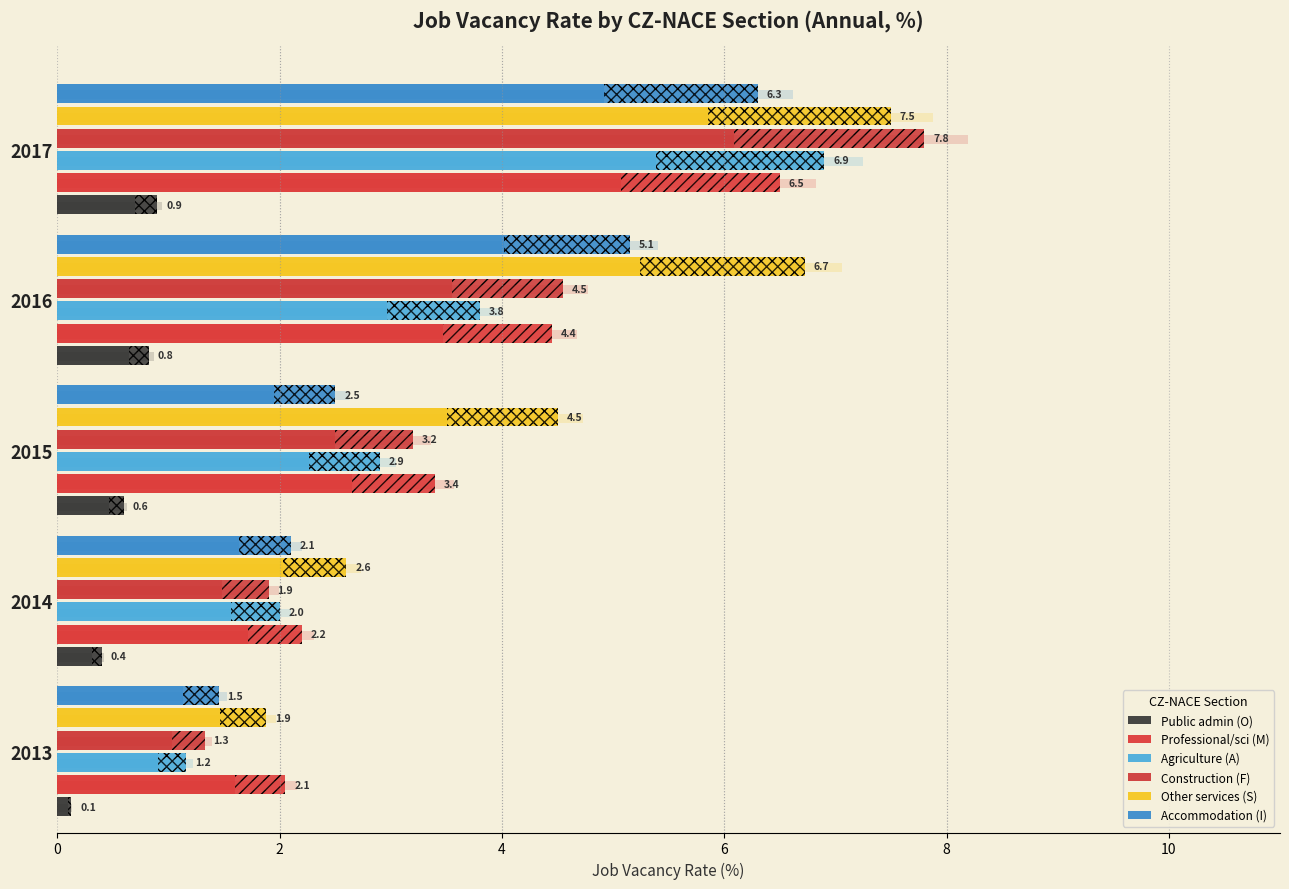

Does the chart contain stacked bars?

No